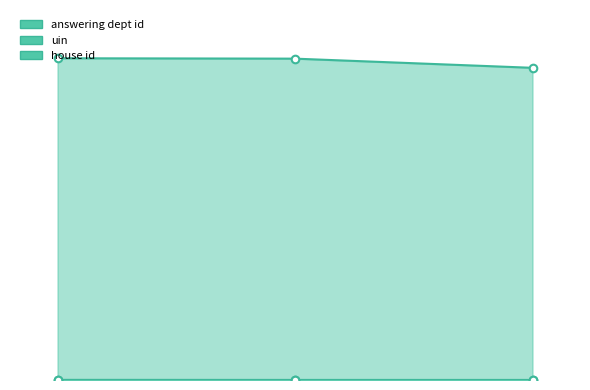

At which category is the sum across all series the highest?

2014-11-26